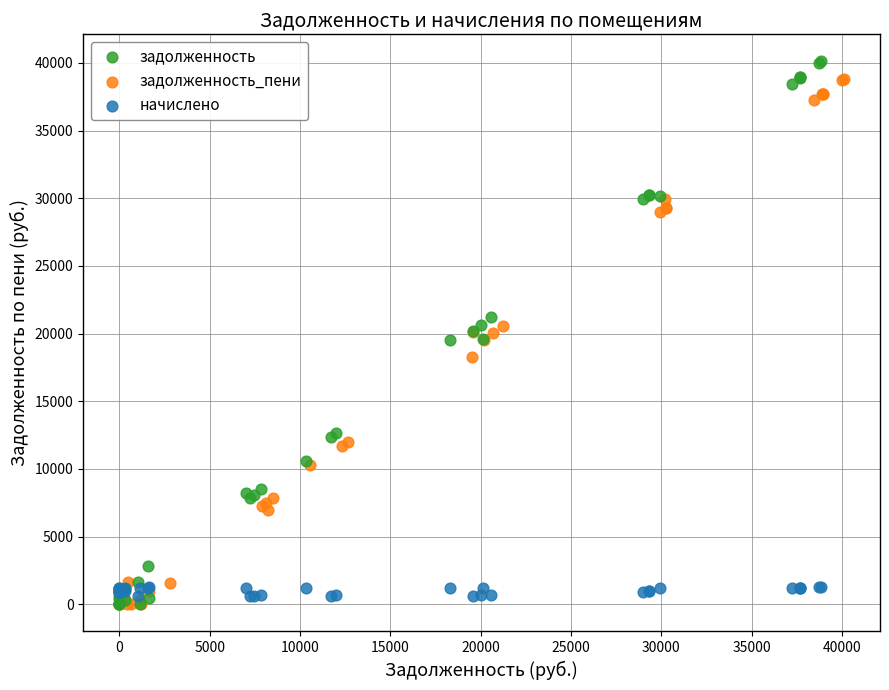

Which series contains the highest Y value?

задолженность